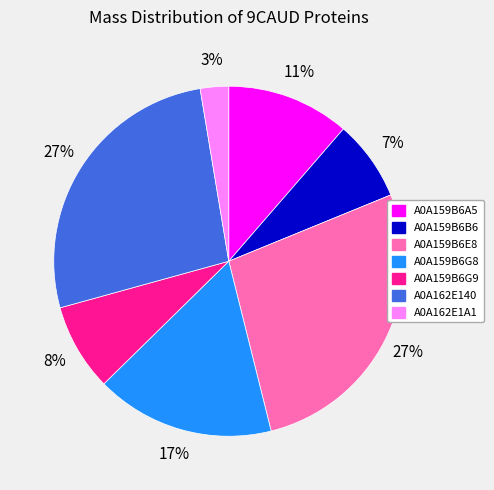

How many segments does this pie chart have?

7